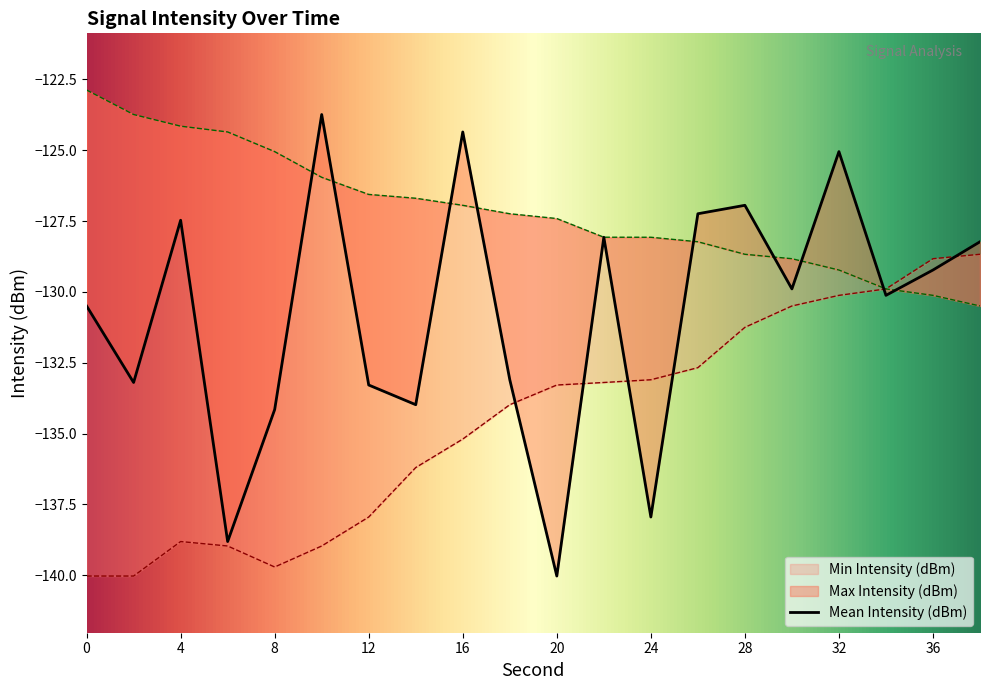

What is the approximate value at 0?

-130.5